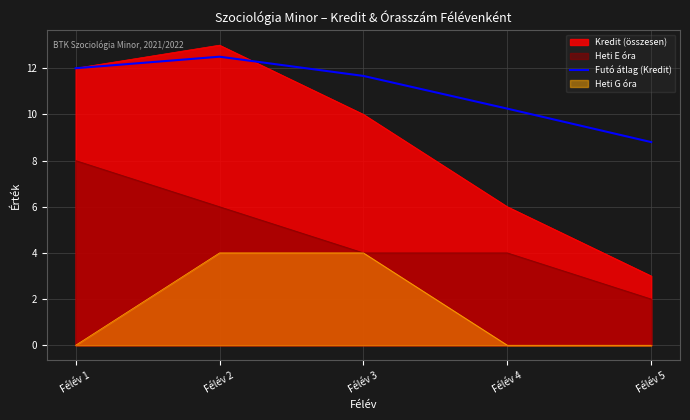

List the series in order of their overall mean, highest first.

Futó átlag (Kredit), Kredit (összesen), Heti E óra, Heti G óra